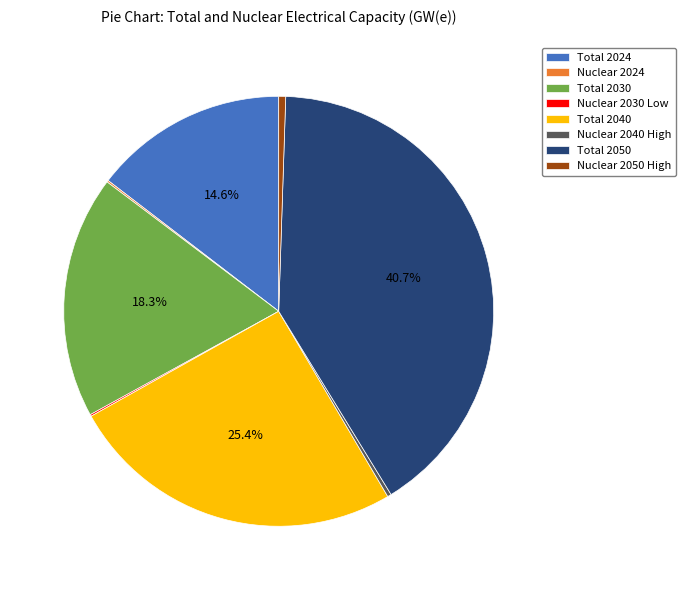

What is the largest slice in the pie chart?

Total 2050